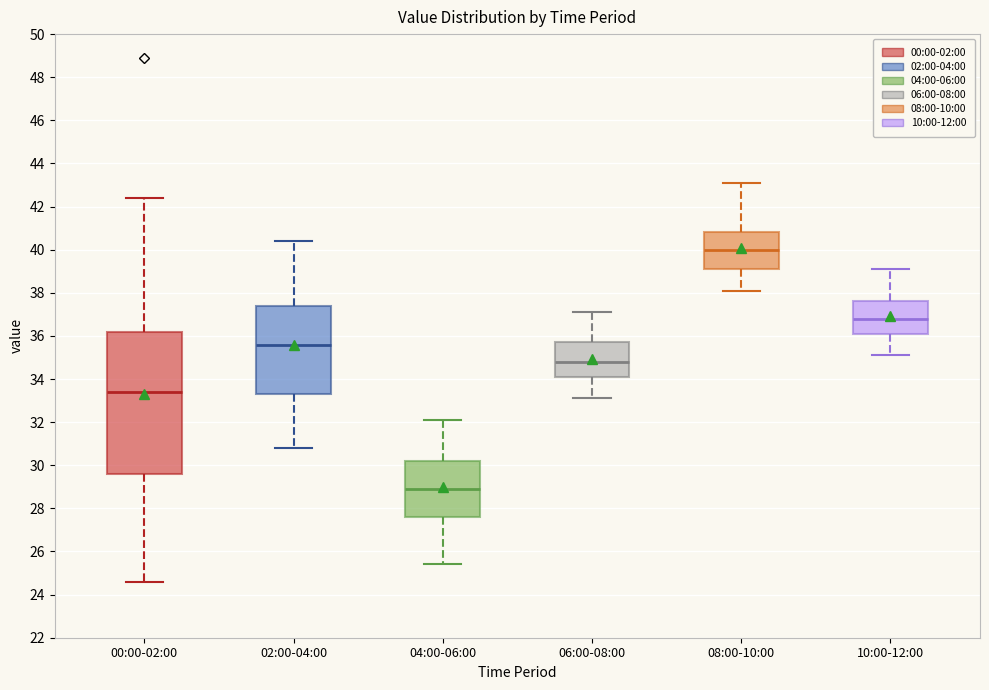

Where is the upper edge of the box for 06:00-08:00 on the y-axis? The values are not printed on the chart, so give them approximately, as read against the axis.

35.8